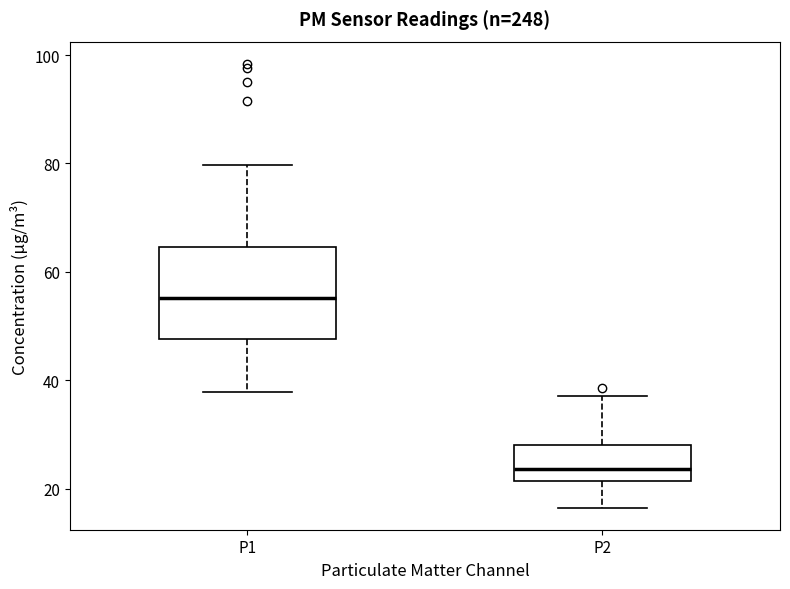

Reading left to right, read every box against the y-axis: the position of its median line, the range the box covers, and the ends of its whiskers. The values are not printed on the chart, so give them approximately, as read against the axis.

P1: median 56, box 48 to 64, whiskers 38 to 80
P2: median 24, box 22 to 28, whiskers 16 to 38